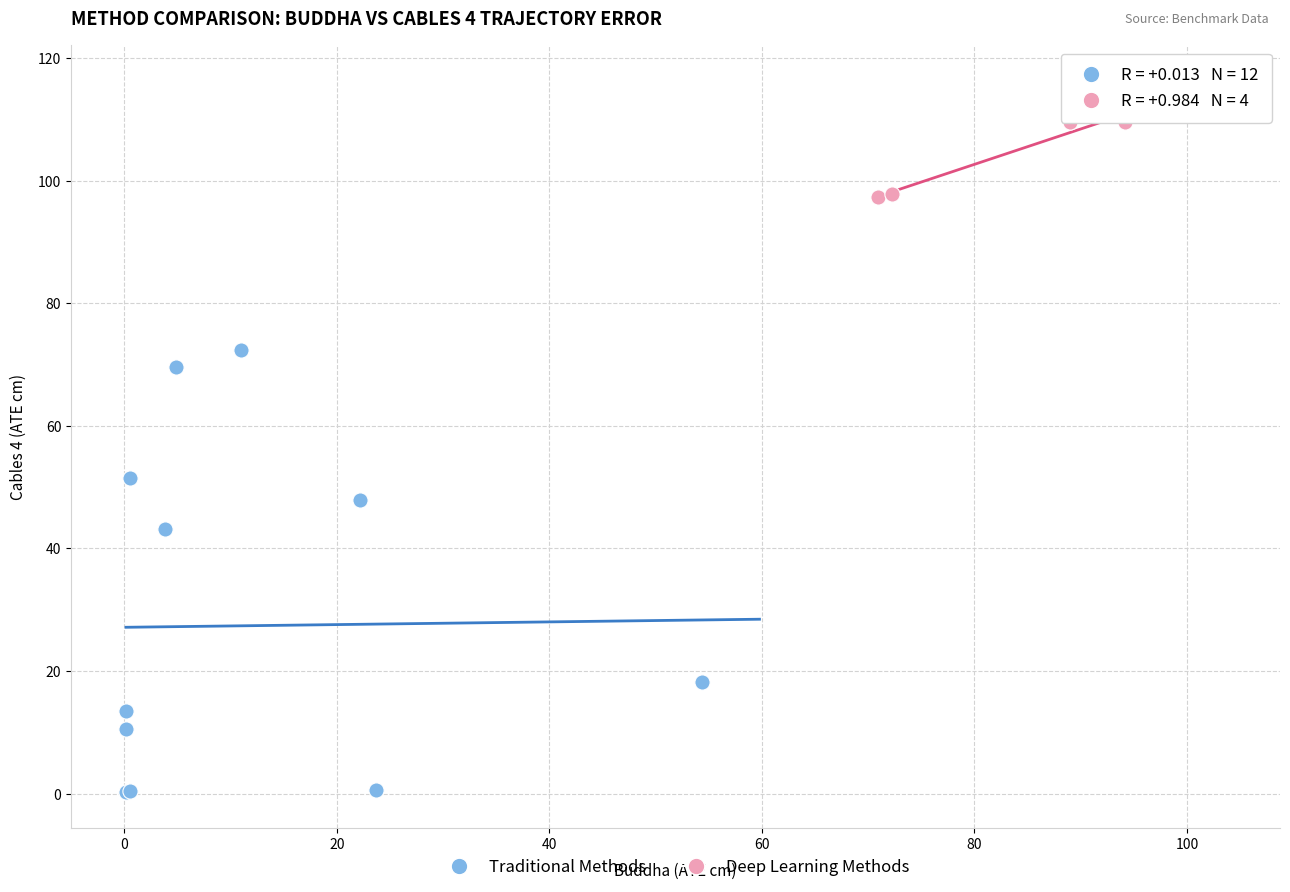

Which series has the largest Y range (max minus min)?

Traditional Methods